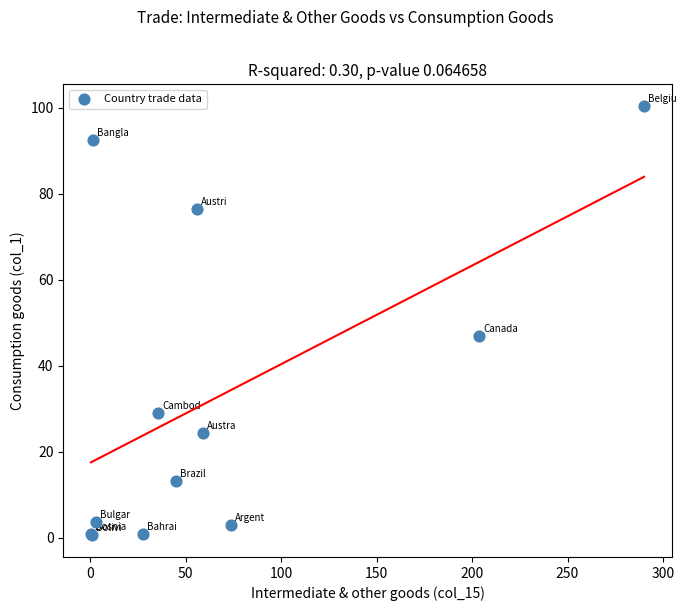

What Y value in the scatter plot is closest to 50?

46.8